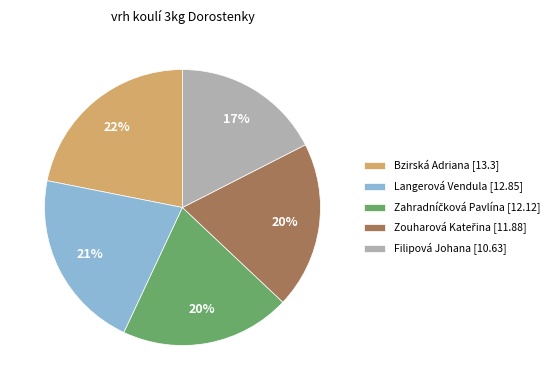

Which has a higher value, Bzirská Adriana [13.3] or Langerová Vendula [12.85]?

Bzirská Adriana [13.3]